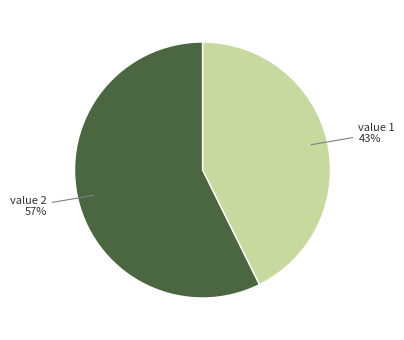

Does any single category account for the majority?

Yes